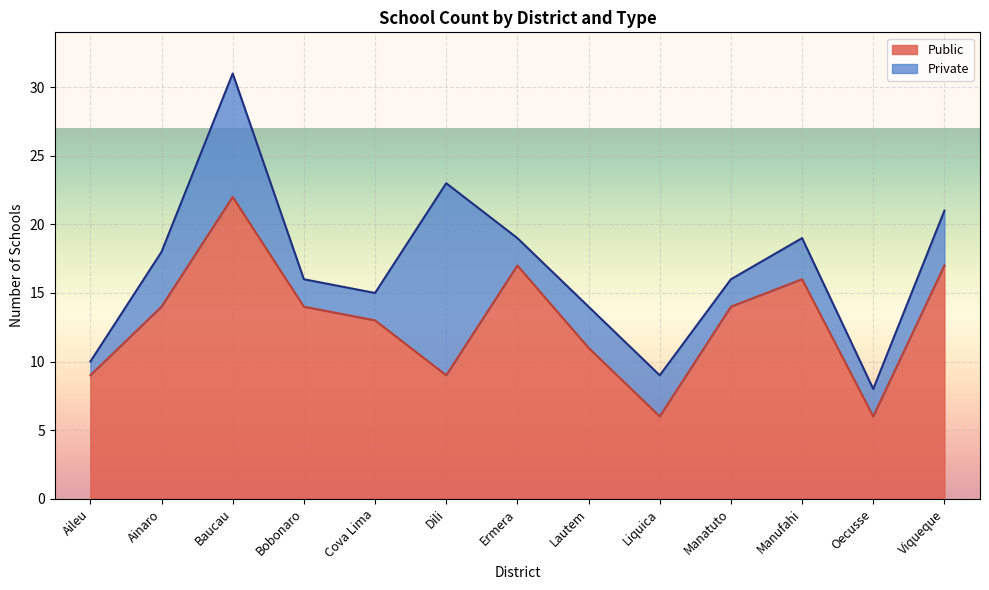

How many values exceed 14?

4